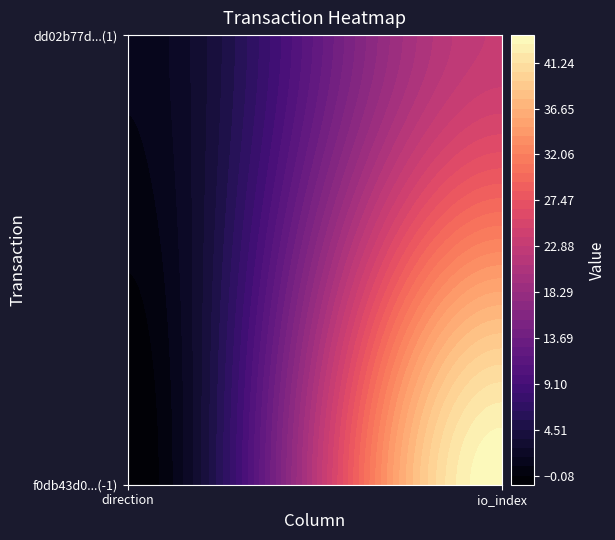

Which series has the largest total across all categories?

f0db43d0f5025381a1ae5db08751ea2aff339d9